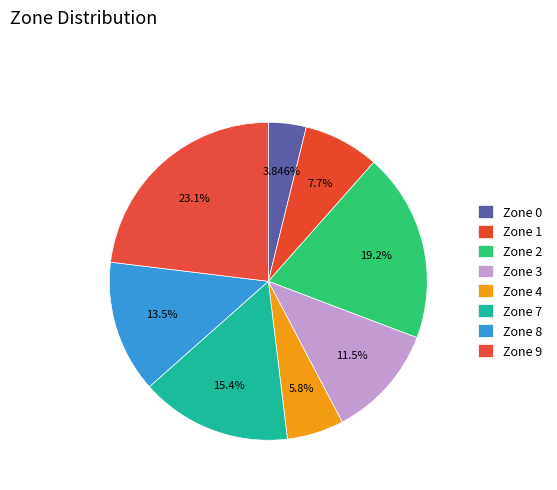

How many slices are in this pie chart?

8